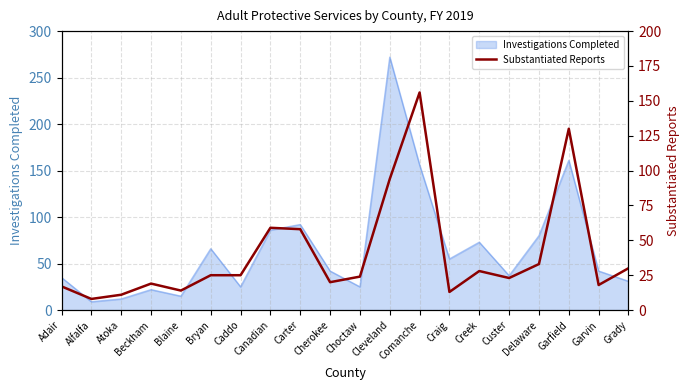

Reading left to right, extract all data points from this chart.

17	8	11	19	14	25	25	59	58	20	24	94	156	13	28	23	33	130	18	30